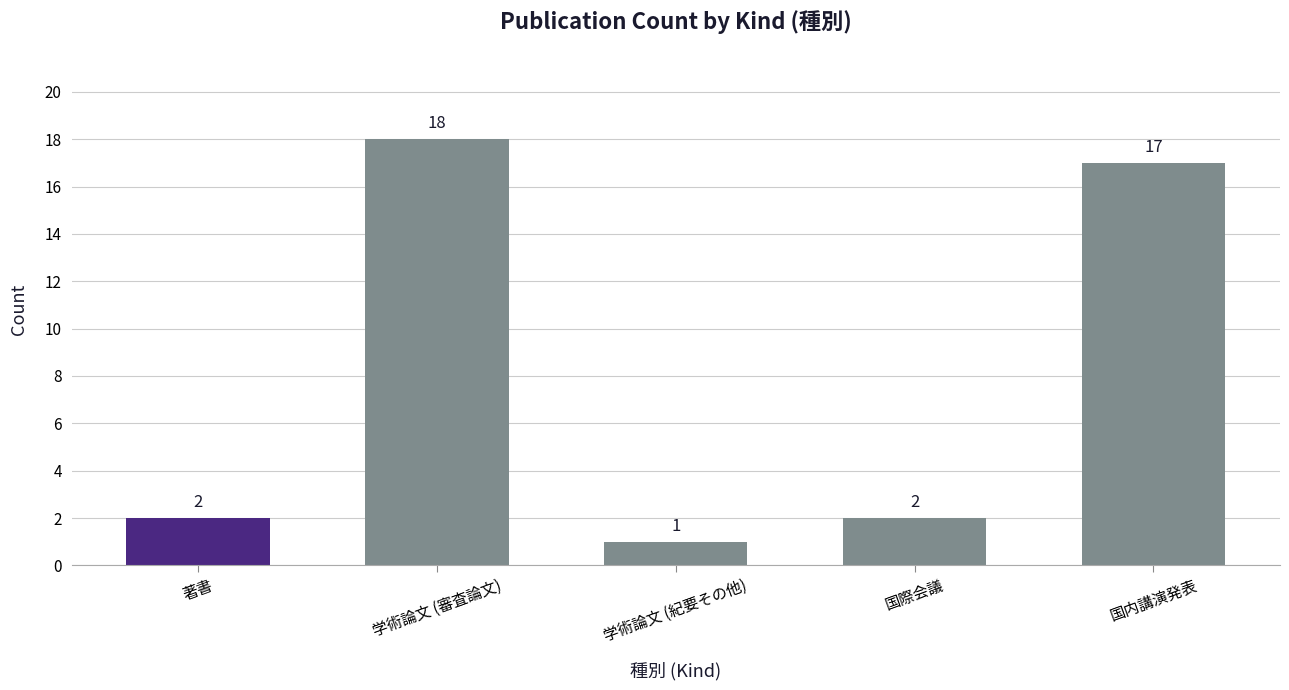

What is the value of the 1st bar from the left?

2